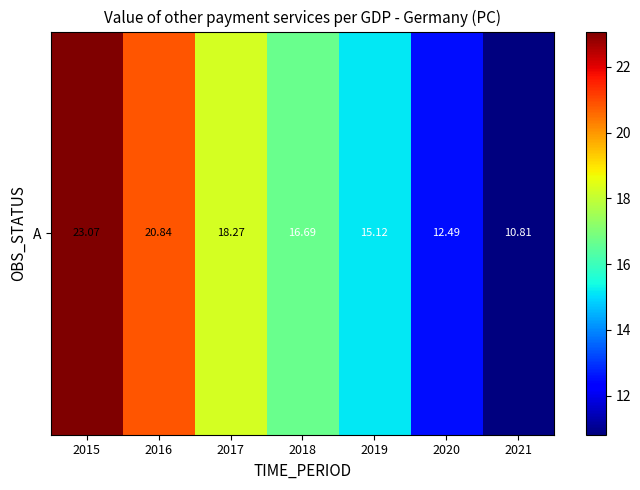

Rank the categories by value from highest to lowest.

2015, 2016, 2017, 2018, 2019, 2020, 2021